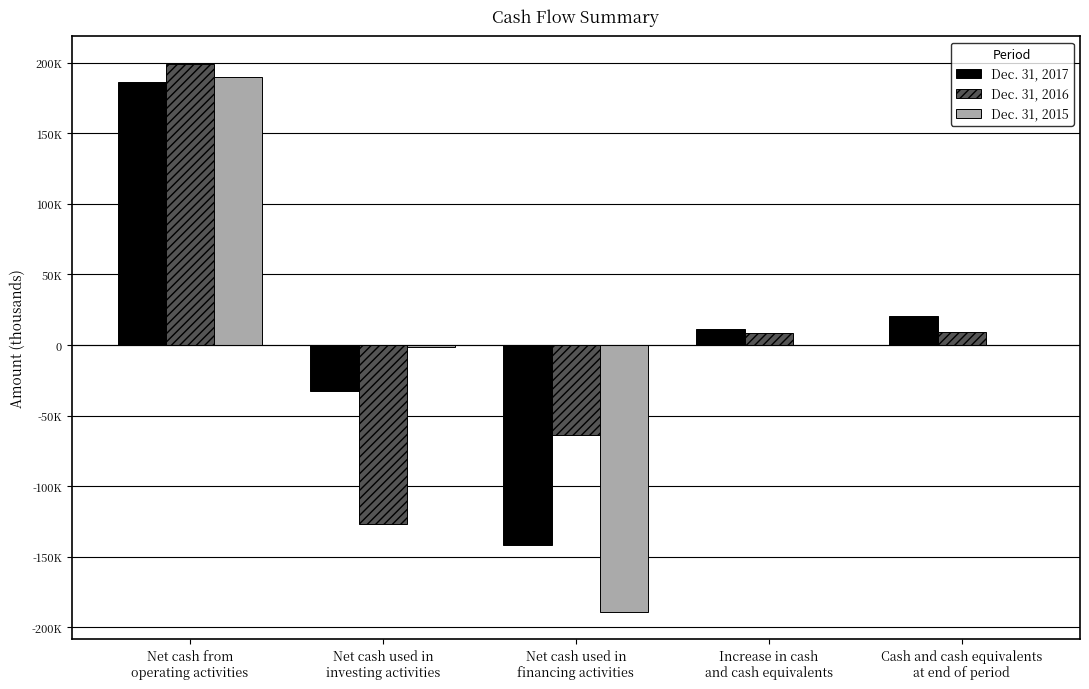

Does the chart contain stacked bars?

No